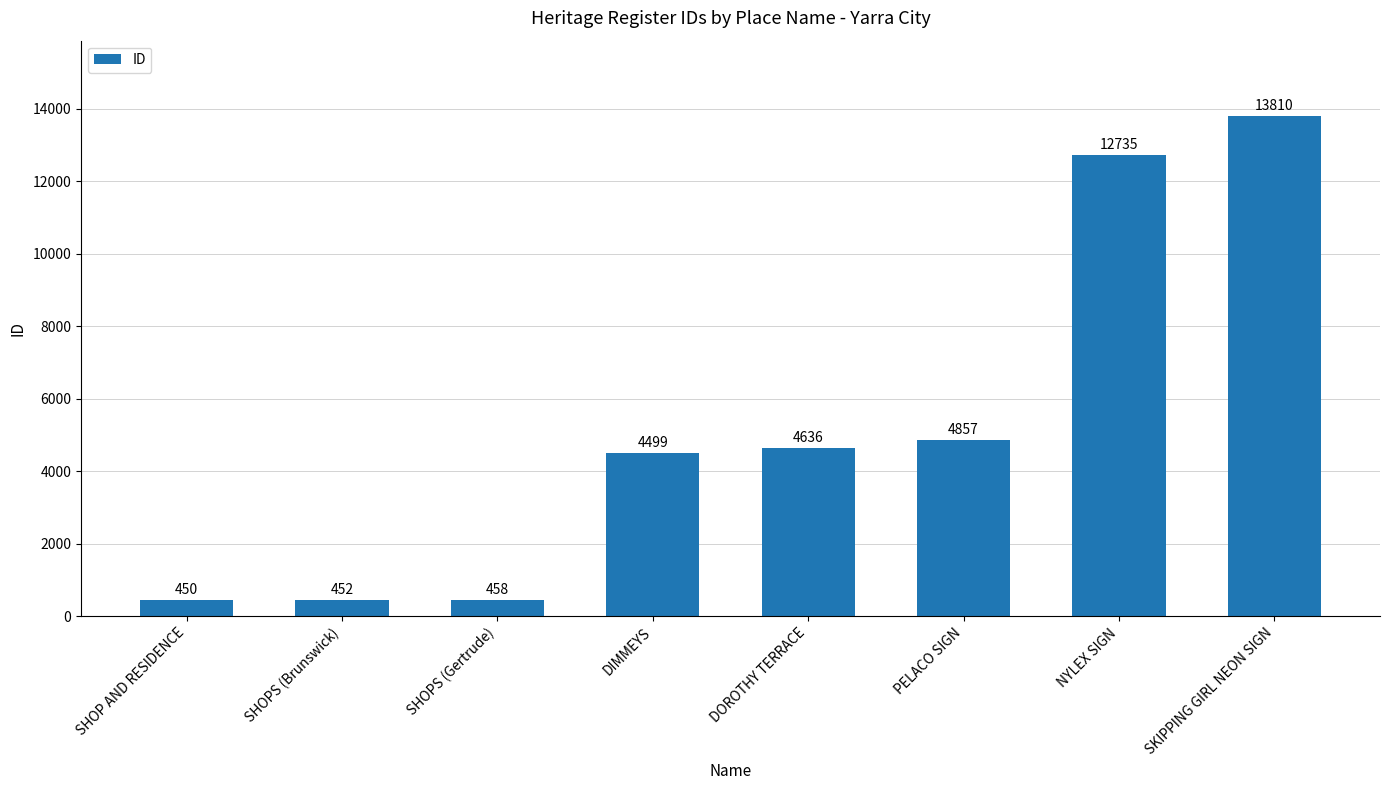

What is the average value?

5237